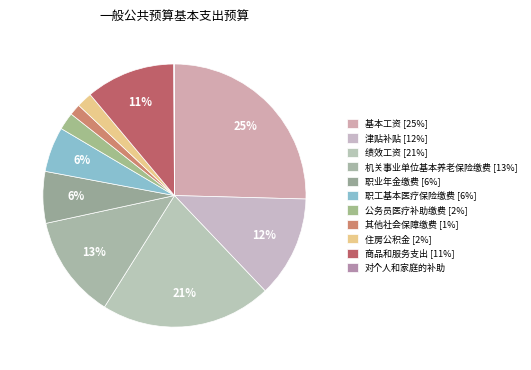

Approximately how many times larger is the value at 职业年金缴费 compared to 商品和服务支出?

0.6